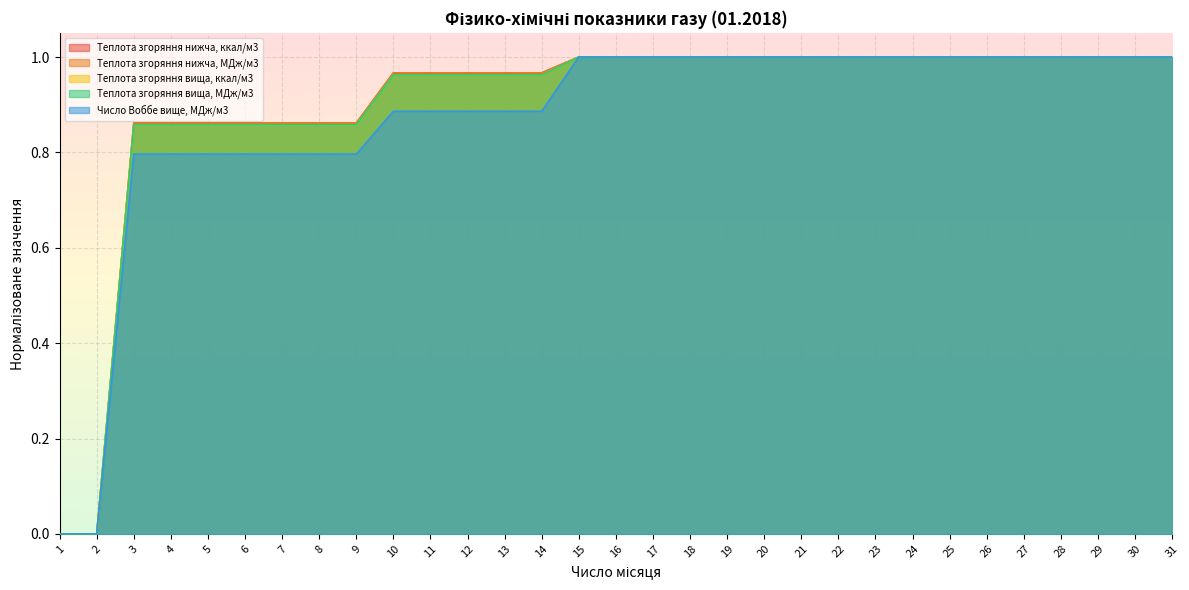

Reading right to left, transcribe all the data shown in this chart.

Теплота згоряння нижча, ккал/м3: 1.0	1.0	1.0	1.0	1.0	1.0	1.0	1.0	1.0	1.0	1.0	1.0	1.0	1.0	1.0	1.0	1.0	1.0	1.0	1.0	1.0	1.0	0.9	0.9	0.9	0.9	0.9	0.9	0.9	0.0	0.0
Теплота згоряння нижча, МДж/м3: 1.0	1.0	1.0	1.0	1.0	1.0	1.0	1.0	1.0	1.0	1.0	1.0	1.0	1.0	1.0	1.0	1.0	1.0	1.0	1.0	1.0	1.0	0.9	0.9	0.9	0.9	0.9	0.9	0.9	0.0	0.0
Теплота згоряння вища, ккал/м3: 1.0	1.0	1.0	1.0	1.0	1.0	1.0	1.0	1.0	1.0	1.0	1.0	1.0	1.0	1.0	1.0	1.0	1.0	1.0	1.0	1.0	1.0	0.9	0.9	0.9	0.9	0.9	0.9	0.9	0.0	0.0
Теплота згоряння вища, МДж/м3: 1.0	1.0	1.0	1.0	1.0	1.0	1.0	1.0	1.0	1.0	1.0	1.0	1.0	1.0	1.0	1.0	1.0	1.0	1.0	1.0	1.0	1.0	0.9	0.9	0.9	0.9	0.9	0.9	0.9	0.0	0.0
Число Воббе вище, МДж/м3: 1.0	1.0	1.0	1.0	1.0	1.0	1.0	1.0	1.0	1.0	1.0	1.0	1.0	1.0	1.0	1.0	1.0	0.9	0.9	0.9	0.9	0.9	0.8	0.8	0.8	0.8	0.8	0.8	0.8	0.0	0.0